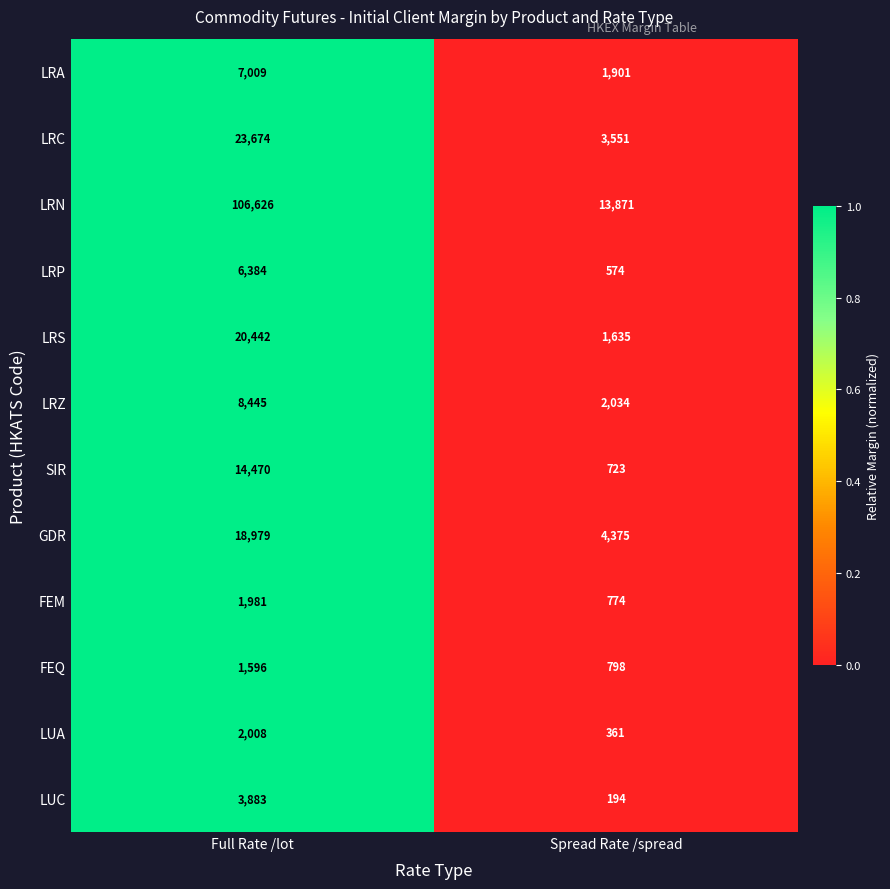

The FEQ series shows 272 at Spread Rate /spread. True or false?

False